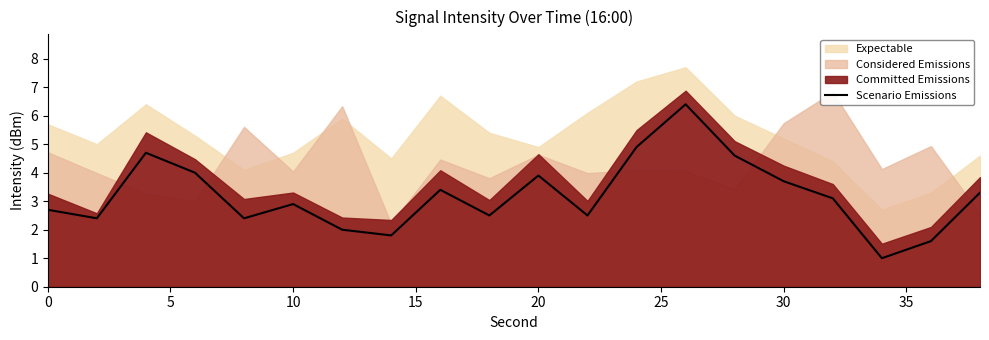

What is the maximum value for Scenario Emissions?

6.4